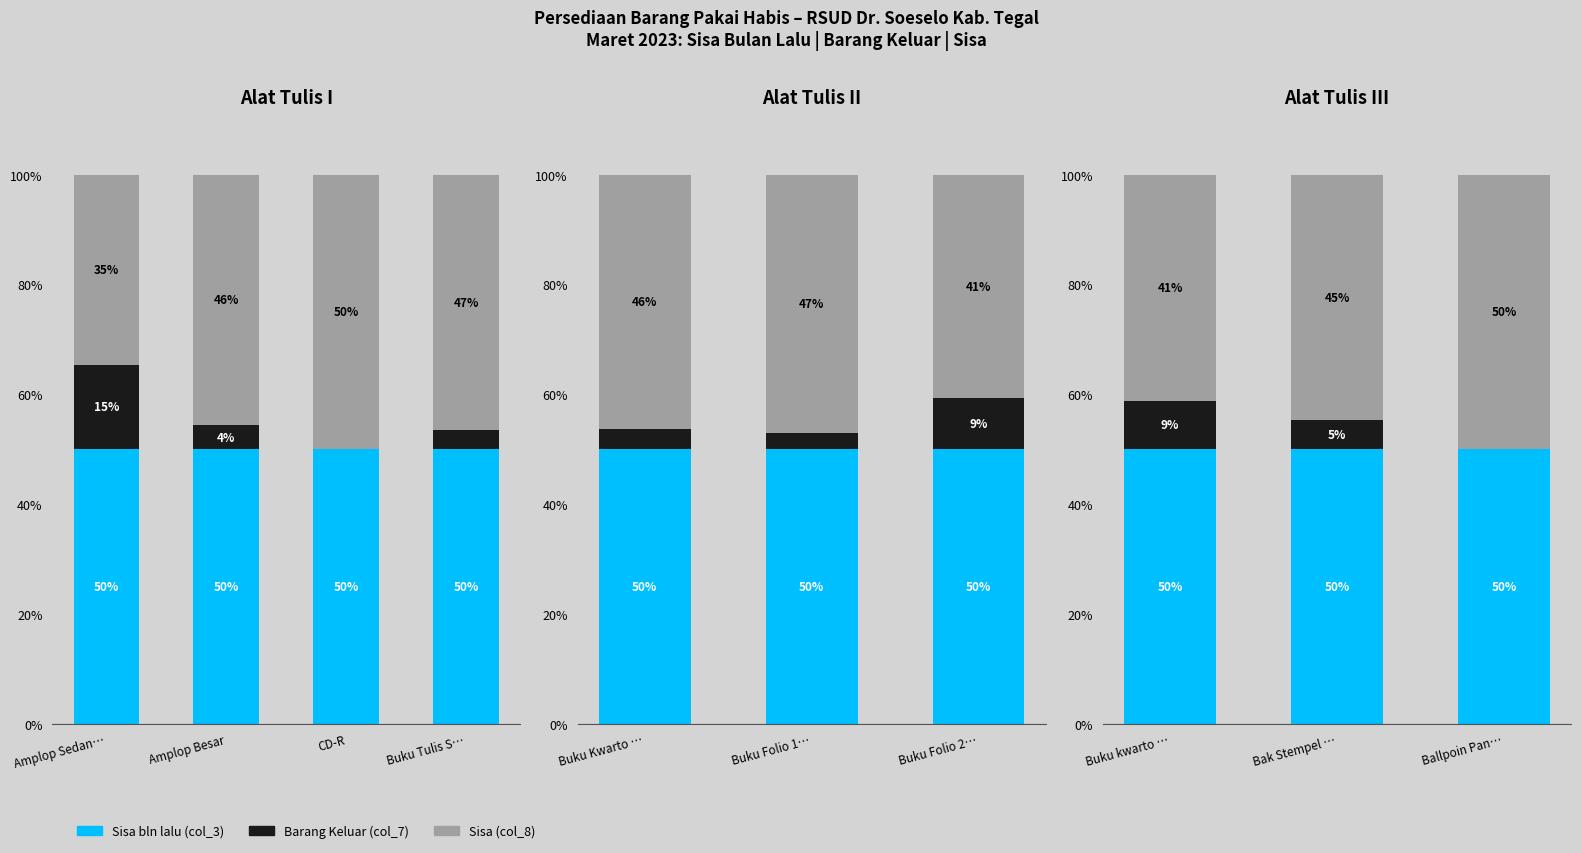

What are all the series names shown in the legend?

Sisa bln lalu (col_3), Barang Keluar (col_7), Sisa (col_8)